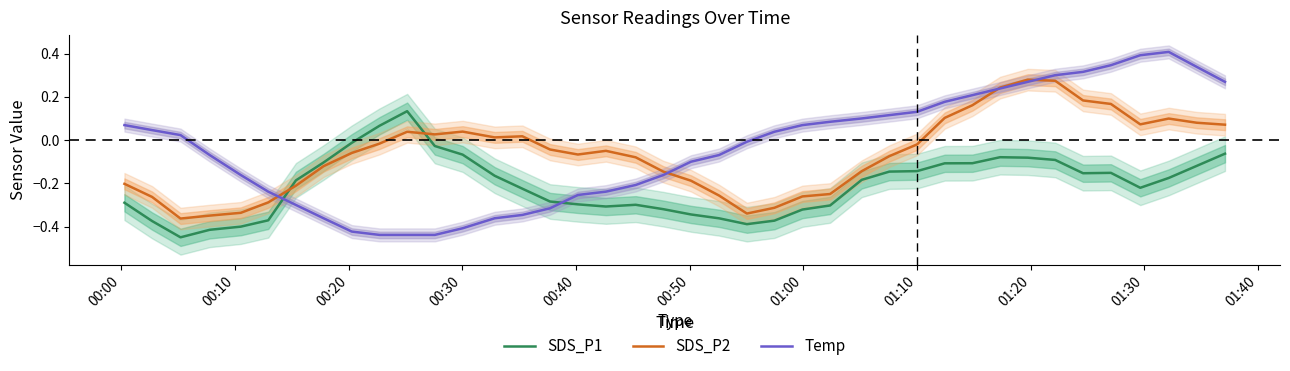

What is the difference between the maximum and second lowest values in the SDS_P2 series?

0.6